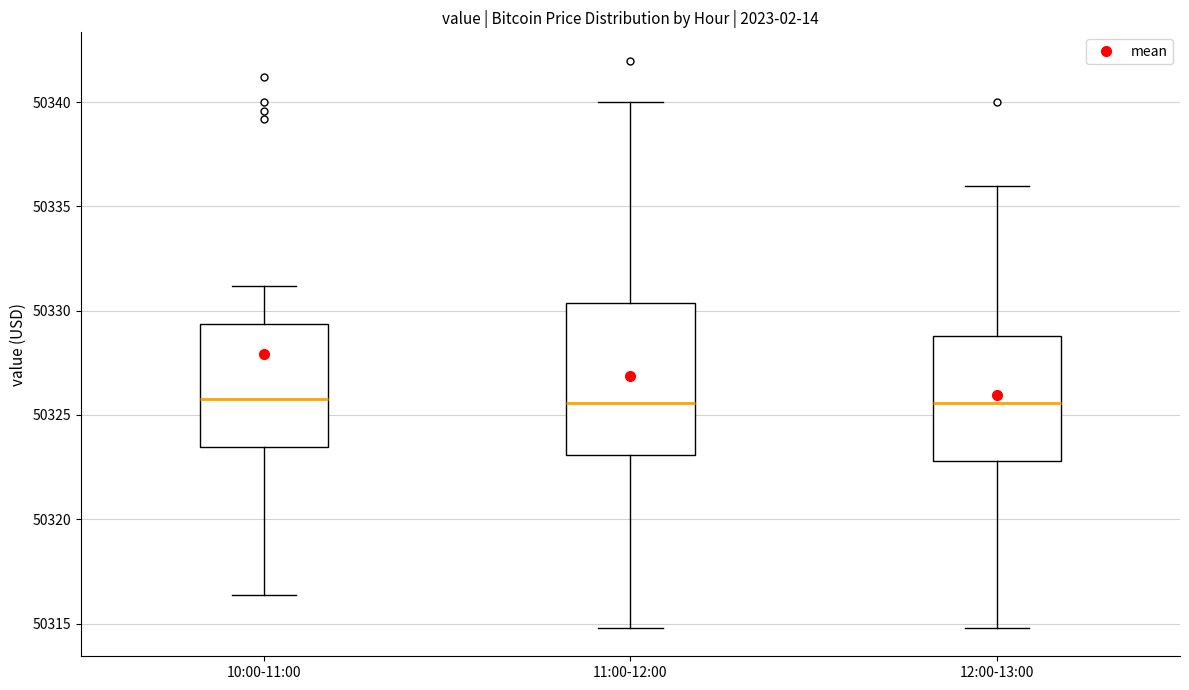

Reading left to right, transcribe this box plot: for each box, give where its median line is, the range the box spans, and where its two whiskers end, as read against the y-axis. The values are not printed on the chart, so give them approximately, as read against the axis.

10:00-11:00: median 50326.0, box 50323.5 to 50329.5, whiskers 50316.5 to 50331.0
11:00-12:00: median 50325.5, box 50323.0 to 50330.5, whiskers 50315.0 to 50340.0
12:00-13:00: median 50325.5, box 50323.0 to 50329.0, whiskers 50315.0 to 50336.0